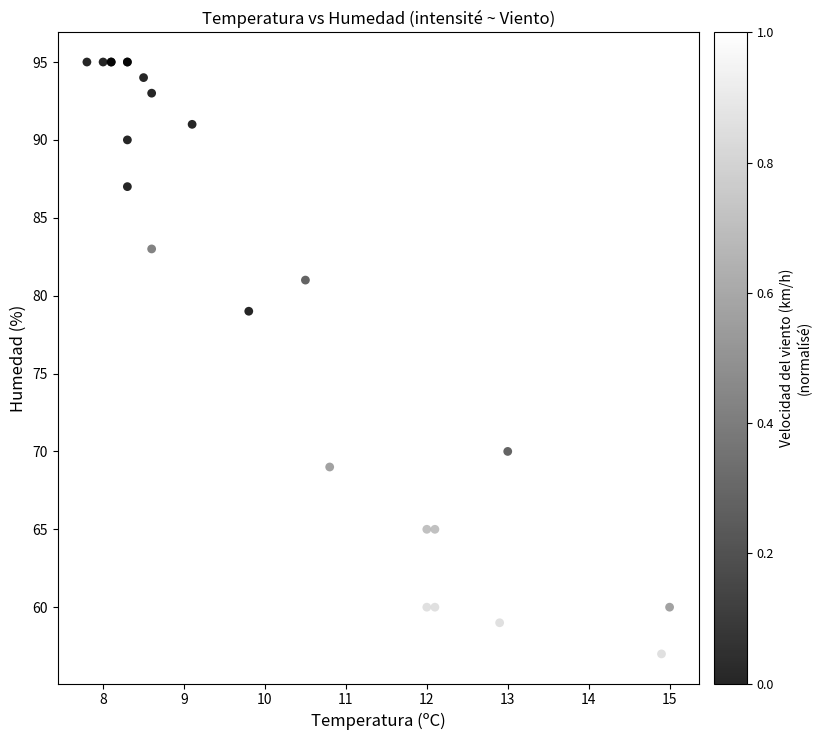

What Y value in the scatter plot is closest to 76?

79